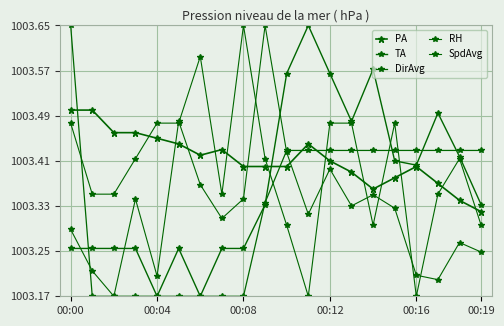

How many categories are shown in the chart?

20